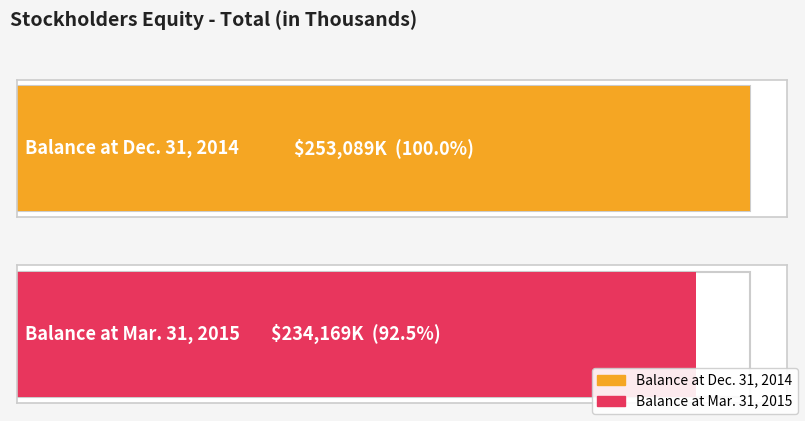

Is it true that the value at Balance at Dec. 31, 2014 is 166004?

False